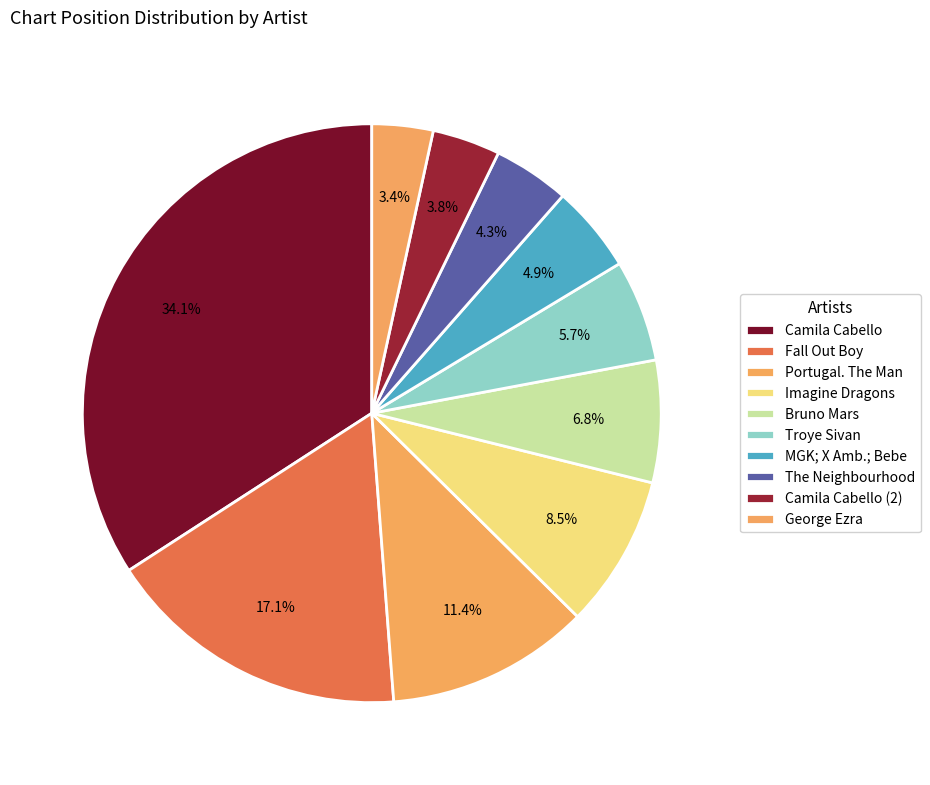

How many segments does this pie chart have?

10